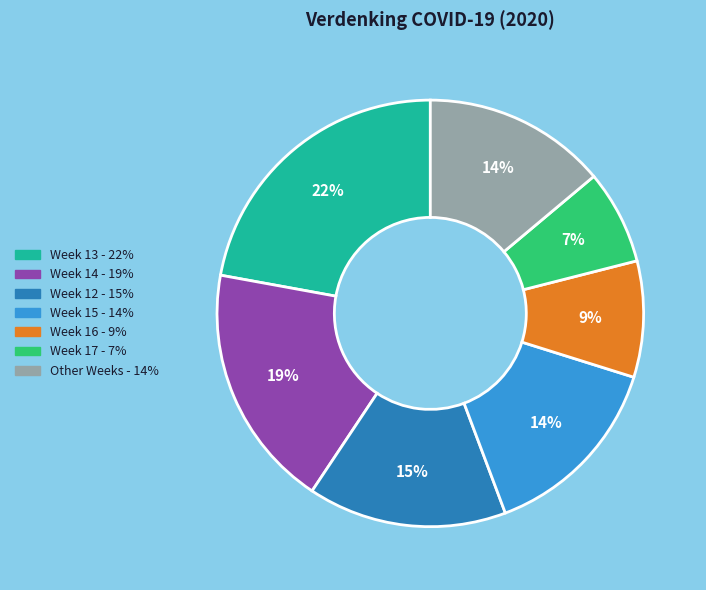

To the nearest percent, what is the difference between the largest and smallest slice percentages?

15%